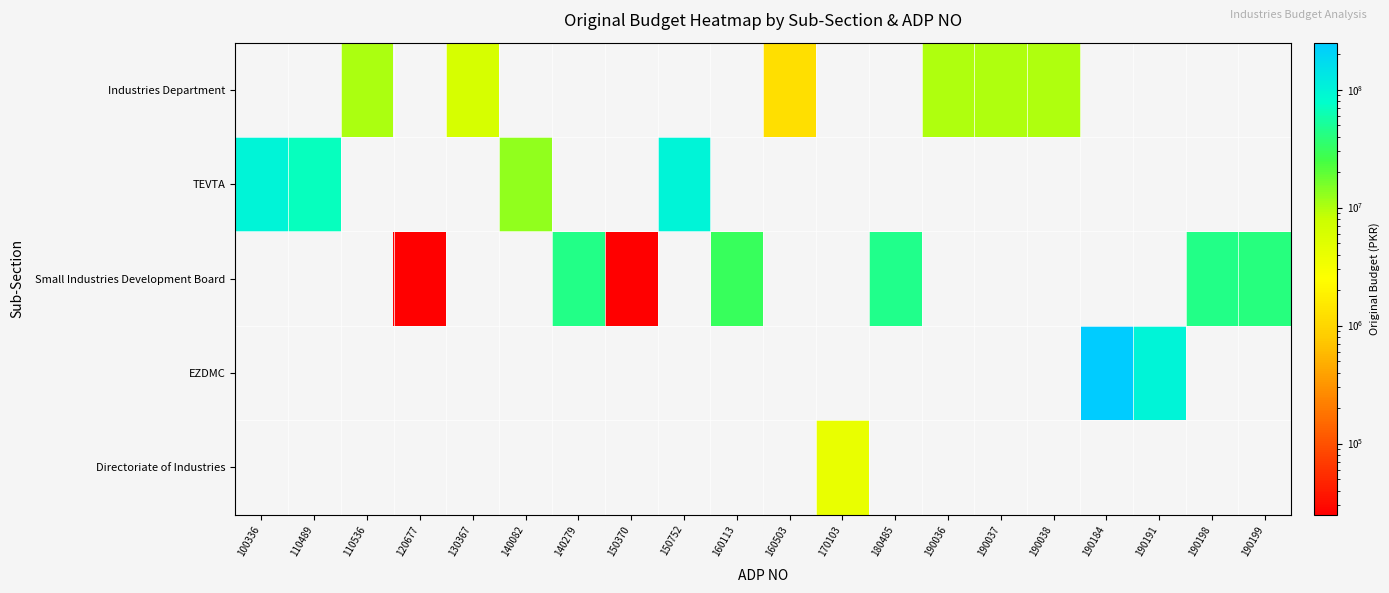

What is the total value across all series at 140082?

13000000